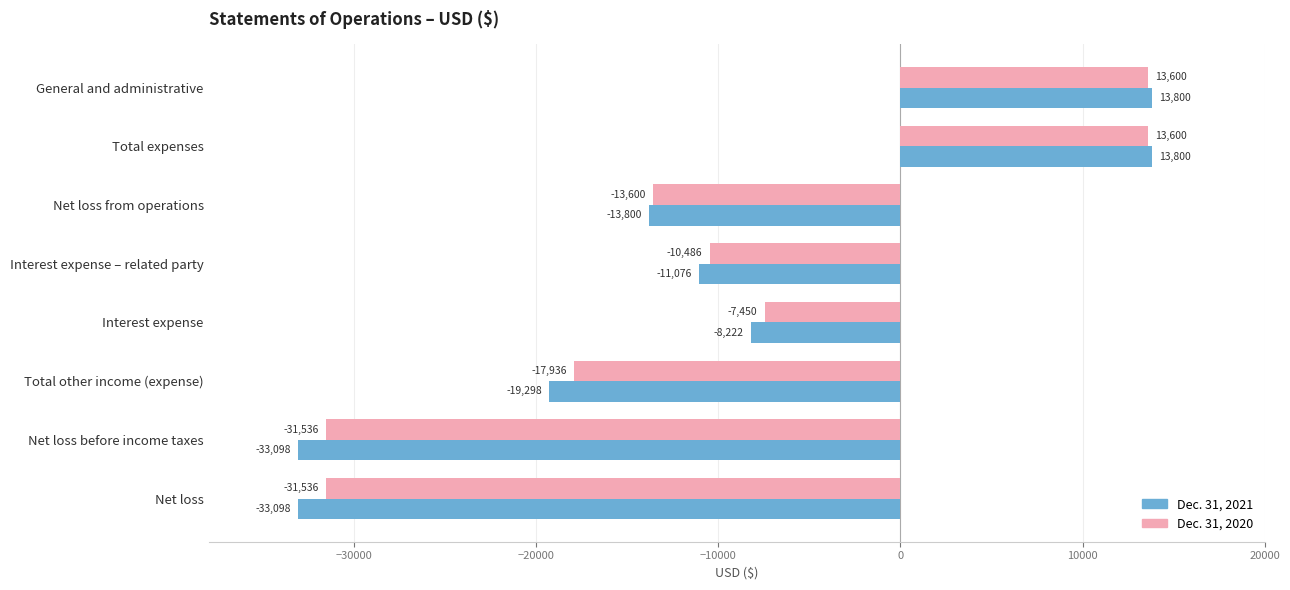

Which series has the largest total across all categories?

Dec. 31, 2020